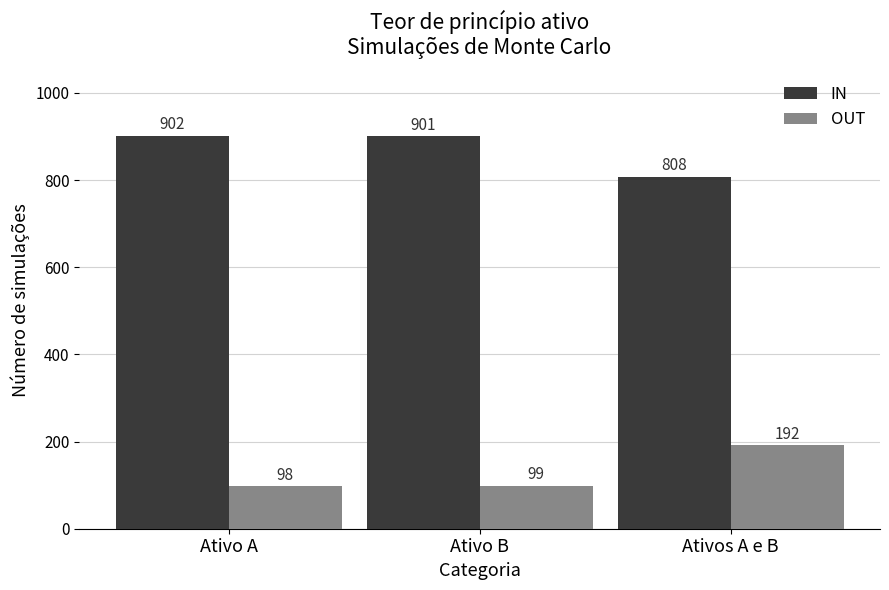

List the labels in order of IN value, smallest first.

Ativos A e B, Ativo B, Ativo A